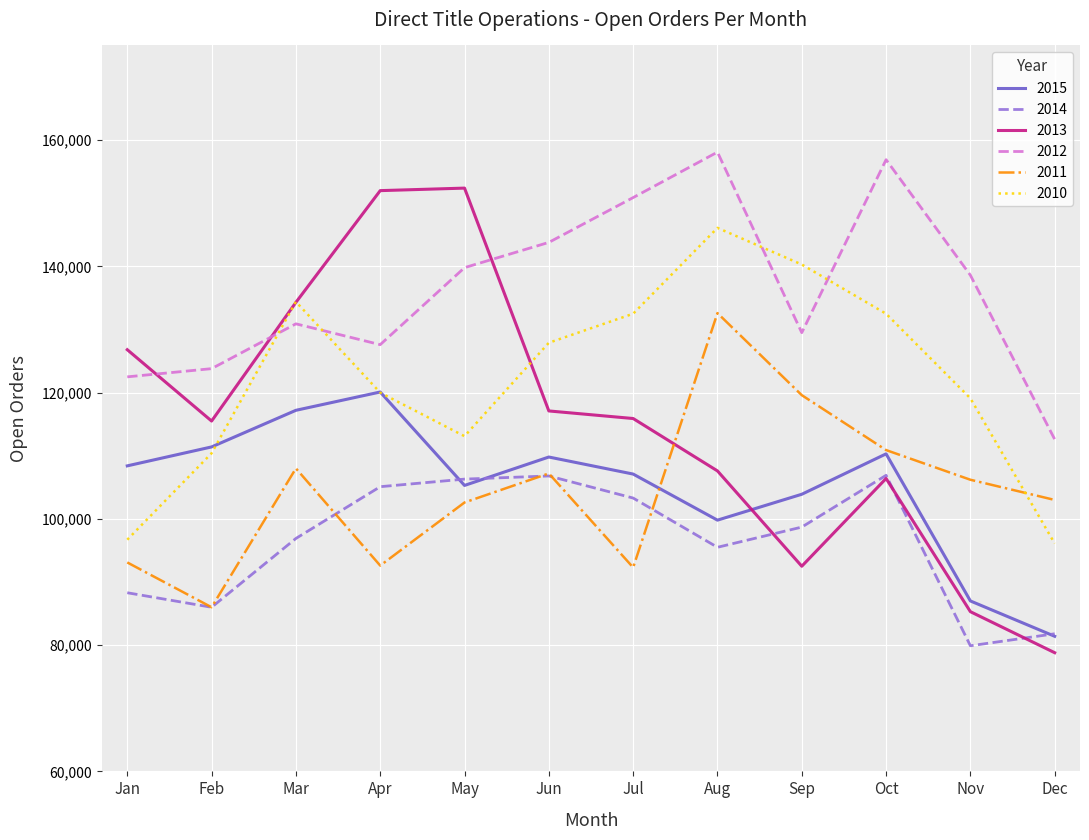

Which series has the largest total across all categories?

2012